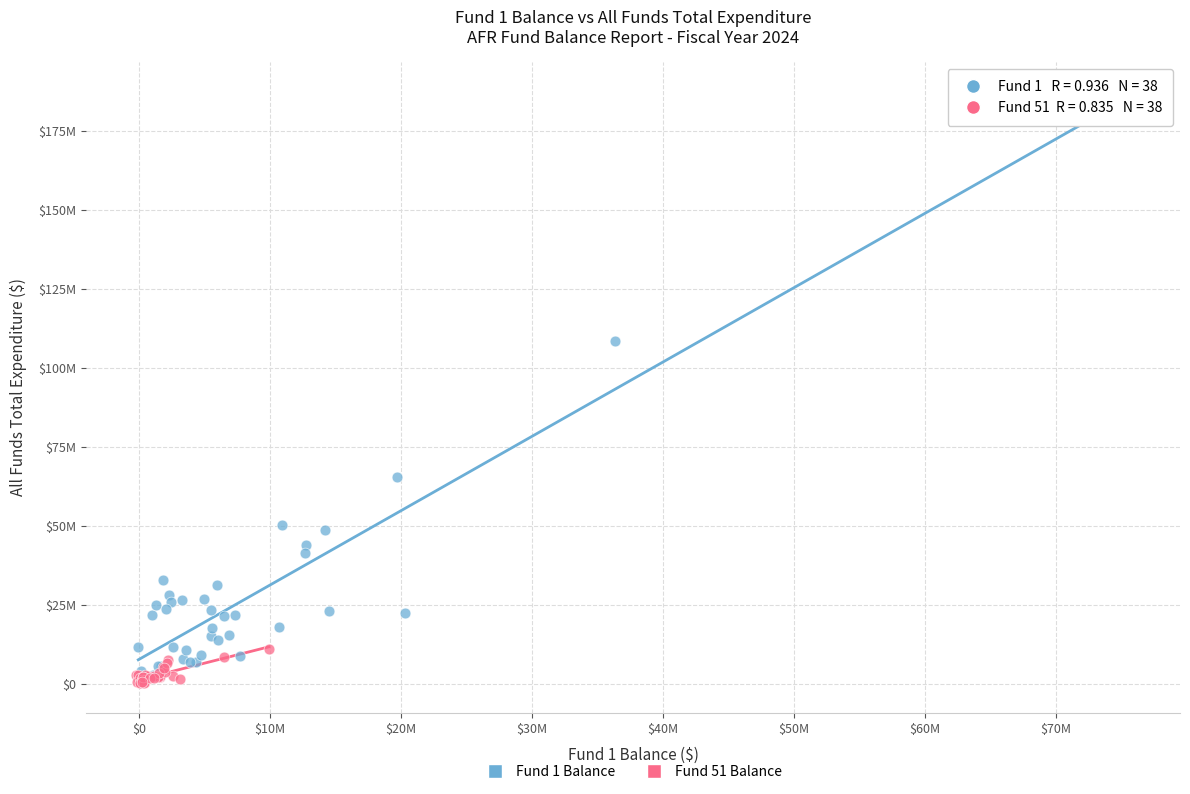

Which series reaches the maximum Y coordinate?

Fund 1 Balance